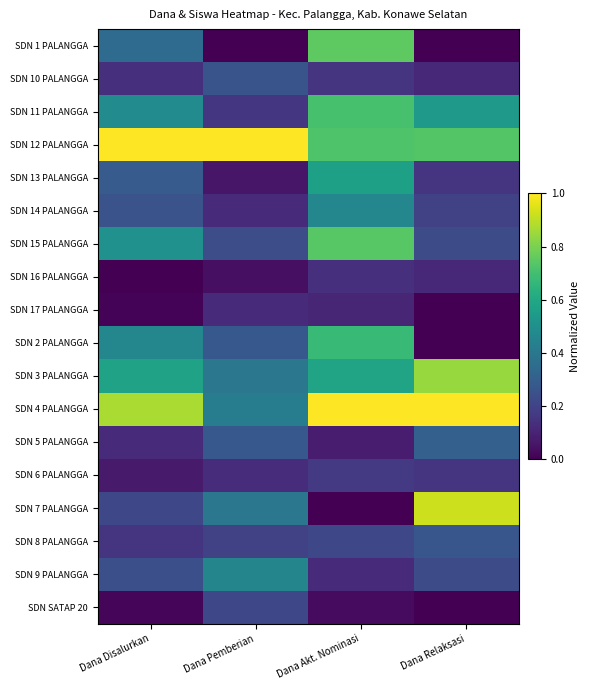

Which series has the largest range (max minus min)?

SDN 7 PALANGGA